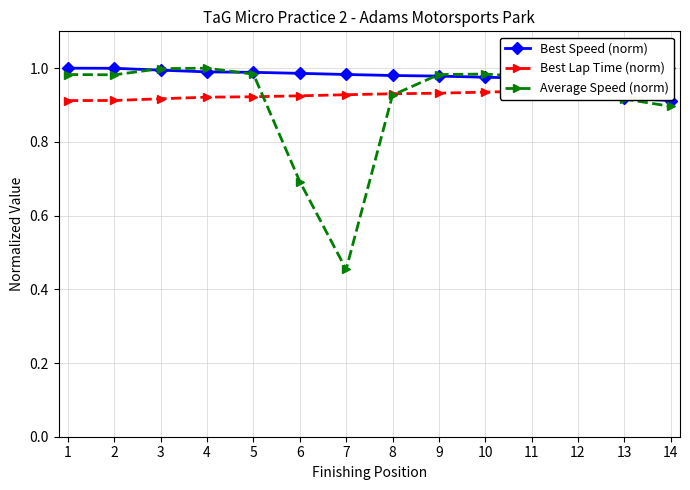

Reading left to right, what are all the values shown in this chart?

Best Speed (norm): 1.0	1.0	1.0	1.0	1.0	1.0	1.0	1.0	1.0	1.0	1.0	1.0	0.9	0.9
Best Lap Time (norm): 0.9	0.9	0.9	0.9	0.9	0.9	0.9	0.9	0.9	0.9	0.9	0.9	1.0	1.0
Average Speed (norm): 1.0	1.0	1.0	1.0	1.0	0.7	0.5	0.9	1.0	1.0	1.0	1.0	0.9	0.9